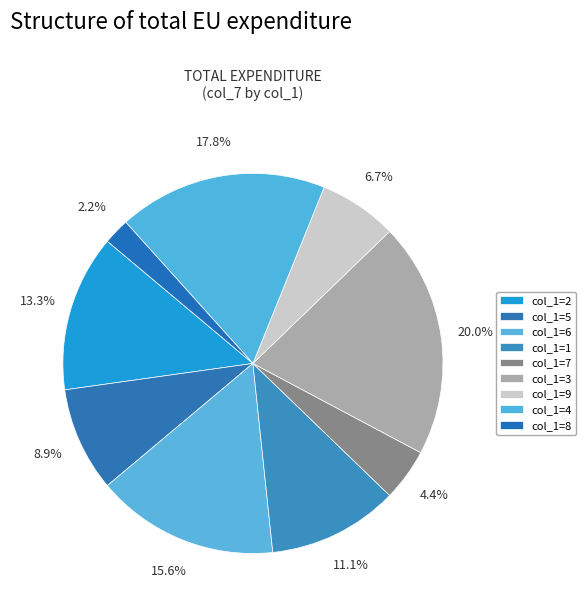

How many segments does this pie chart have?

9